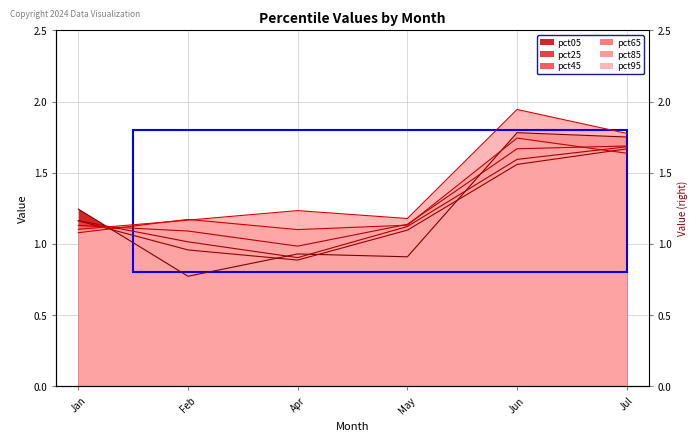

What is the maximum value shown in the chart?

1.9